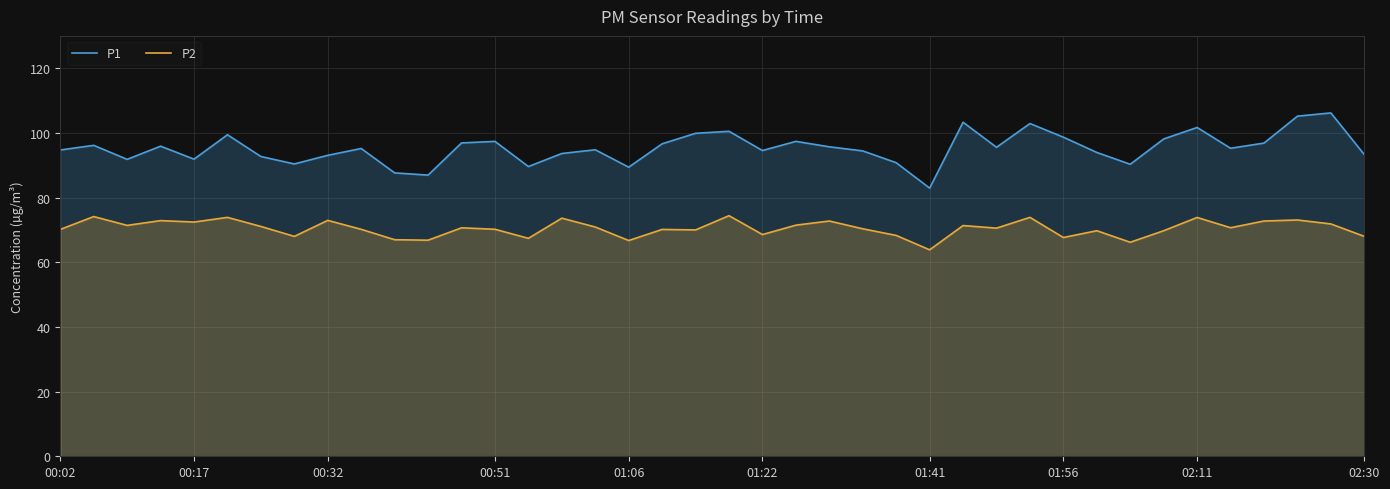

What is the difference between the P1 values at 00:32 and 01:56?

5.6